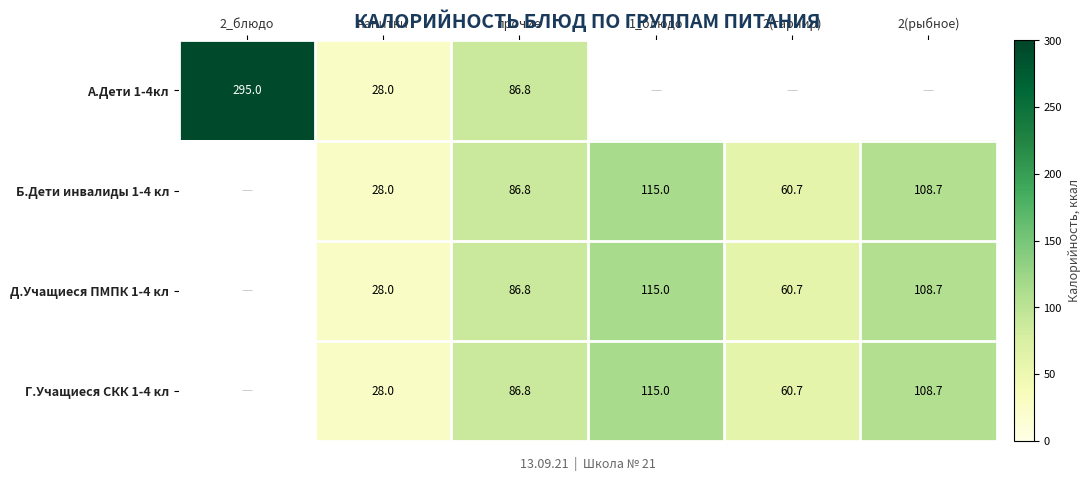

Is the value of Б.Дети инвалиды 1-4 кл at 2(рыбное) greater than the value of А.Дети 1-4кл at 2_блюдо?

No